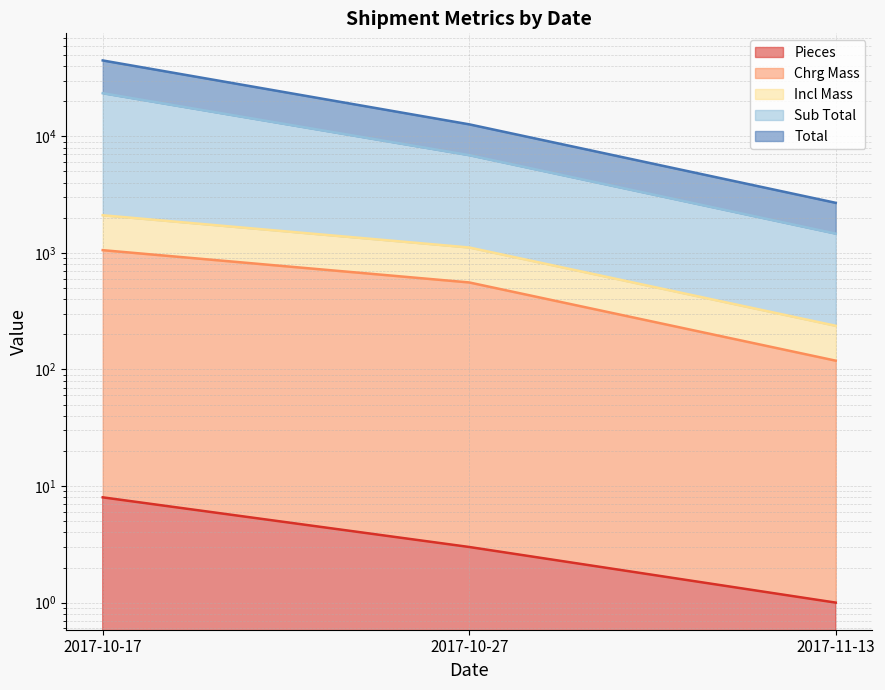

What are all the series names shown in the legend?

Pieces, Chrg Mass, Incl Mass, Sub Total, Total